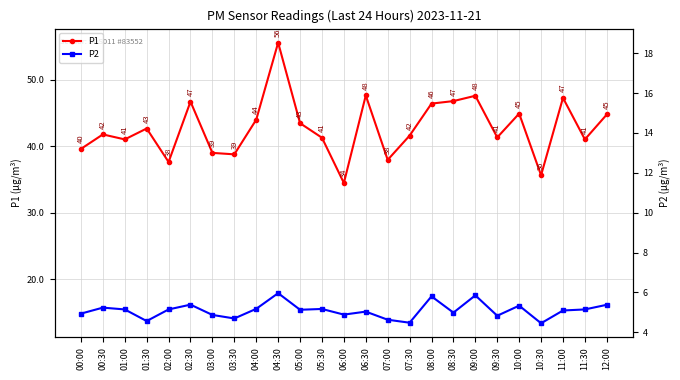

True or false: P2 and P1 intersect in this chart.

False